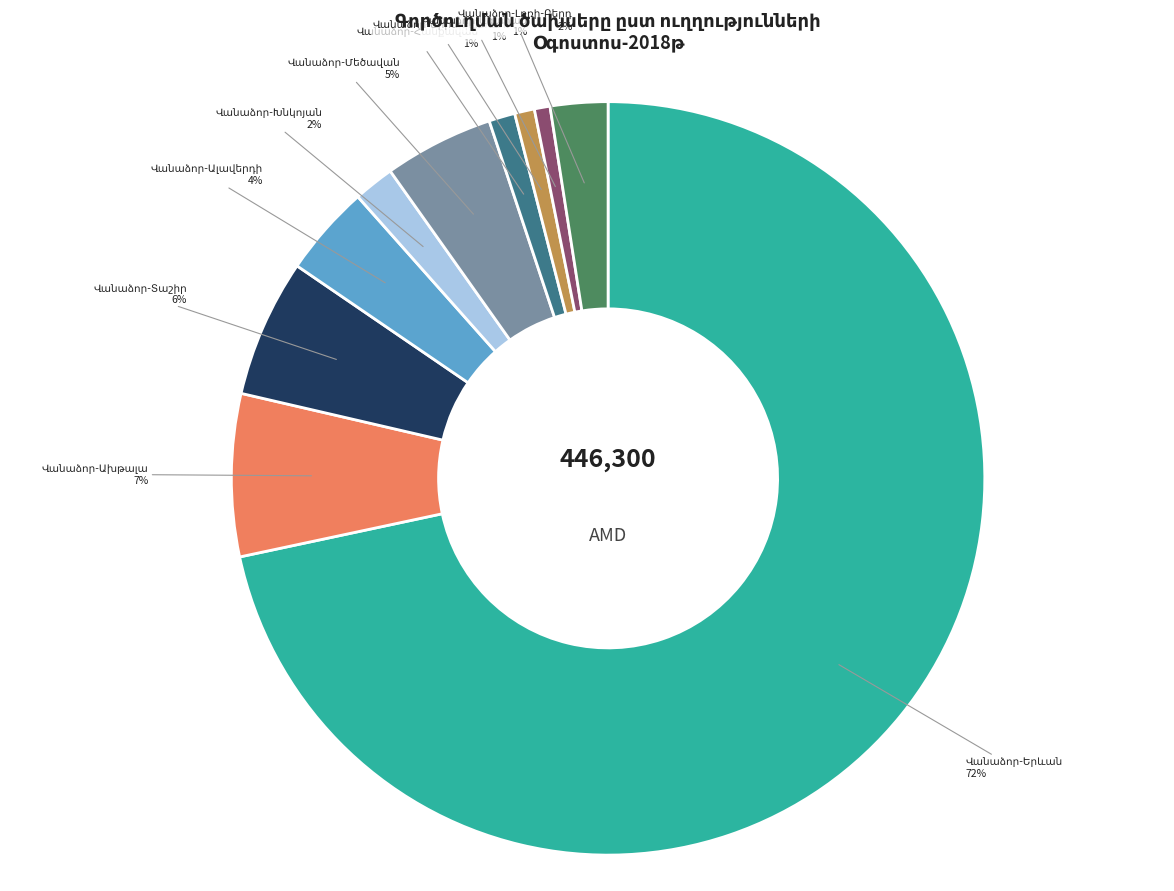

Is there any slice that represents more than half of the pie?

Yes